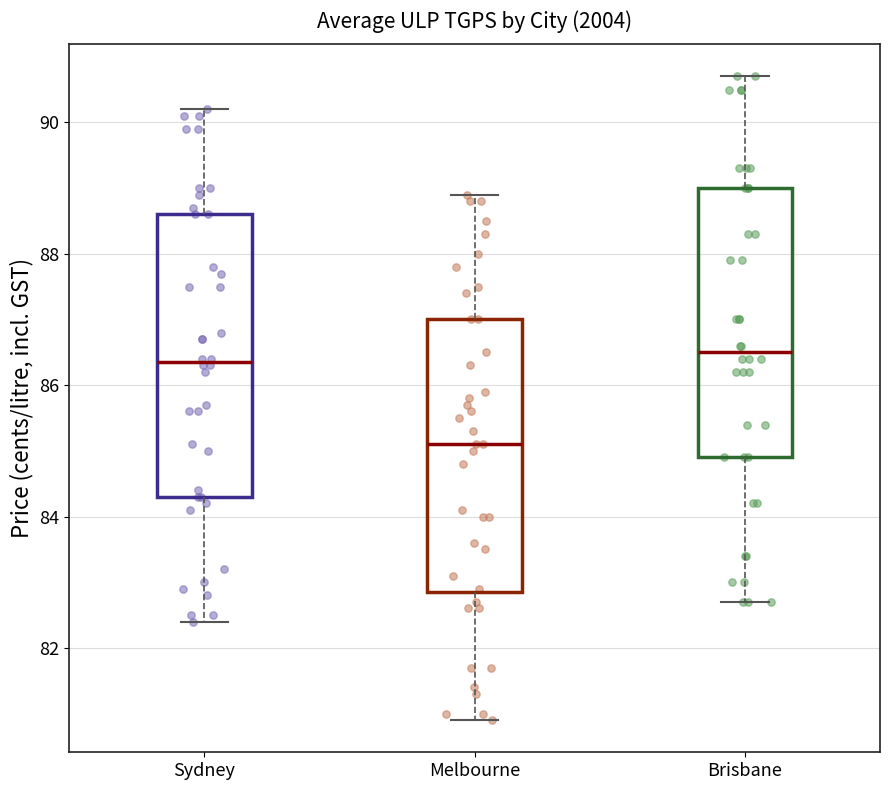

Where is the lower edge of the box for Melbourne on the y-axis? The values are not printed on the chart, so give them approximately, as read against the axis.

82.8